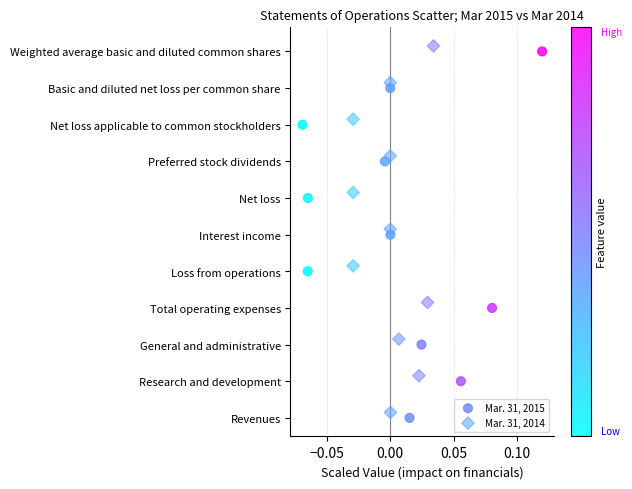

Which series reaches the minimum Y coordinate?

Mar. 31, 2015